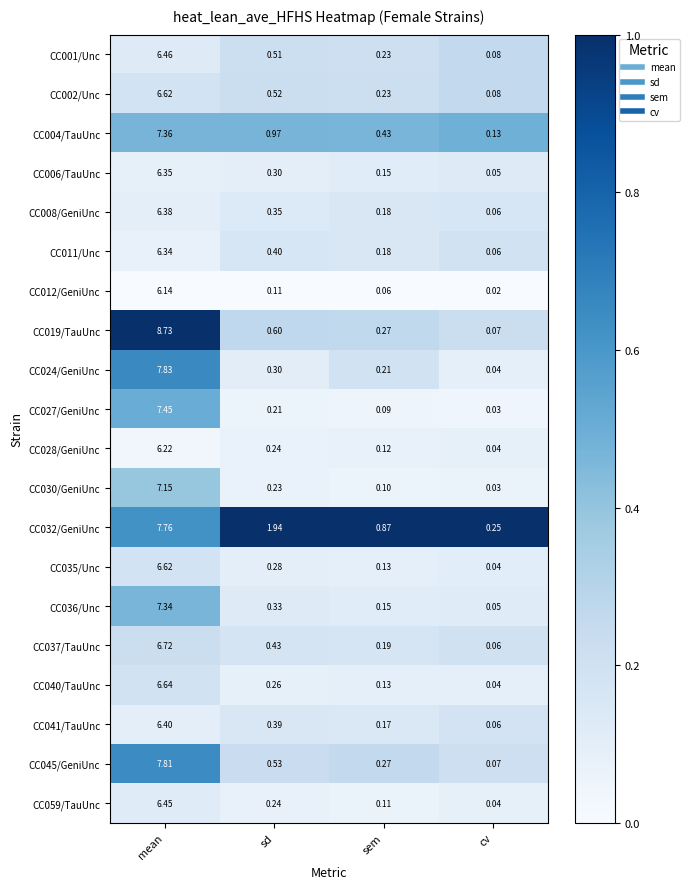

Which series has the largest range (max minus min)?

CC019/TauUnc